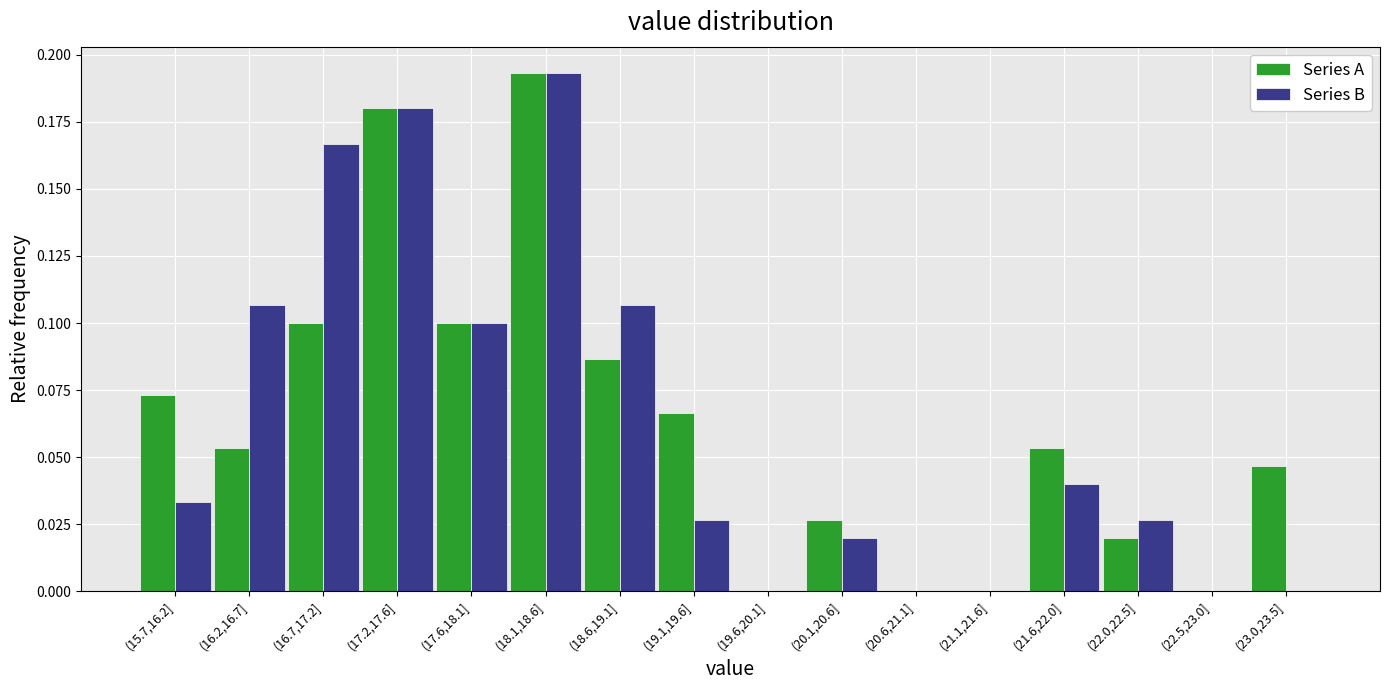

The Series B series shows 0.0 at (15.7,16.2]. True or false?

True